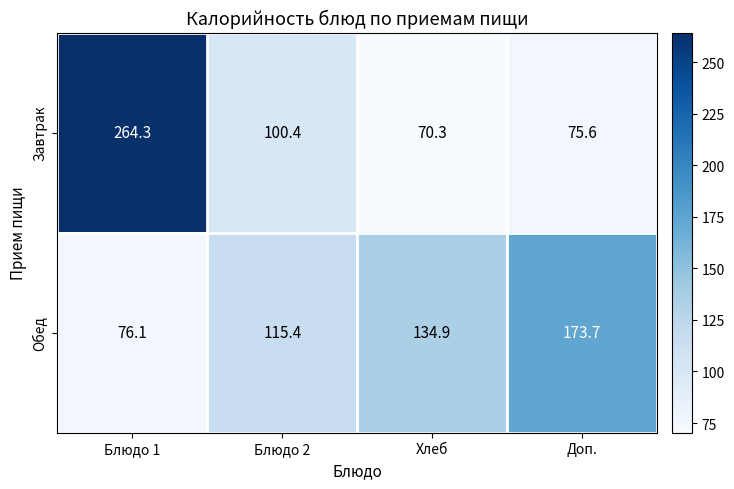

True or false: Обед has a value of 76.1 at Блюдо 1.

True